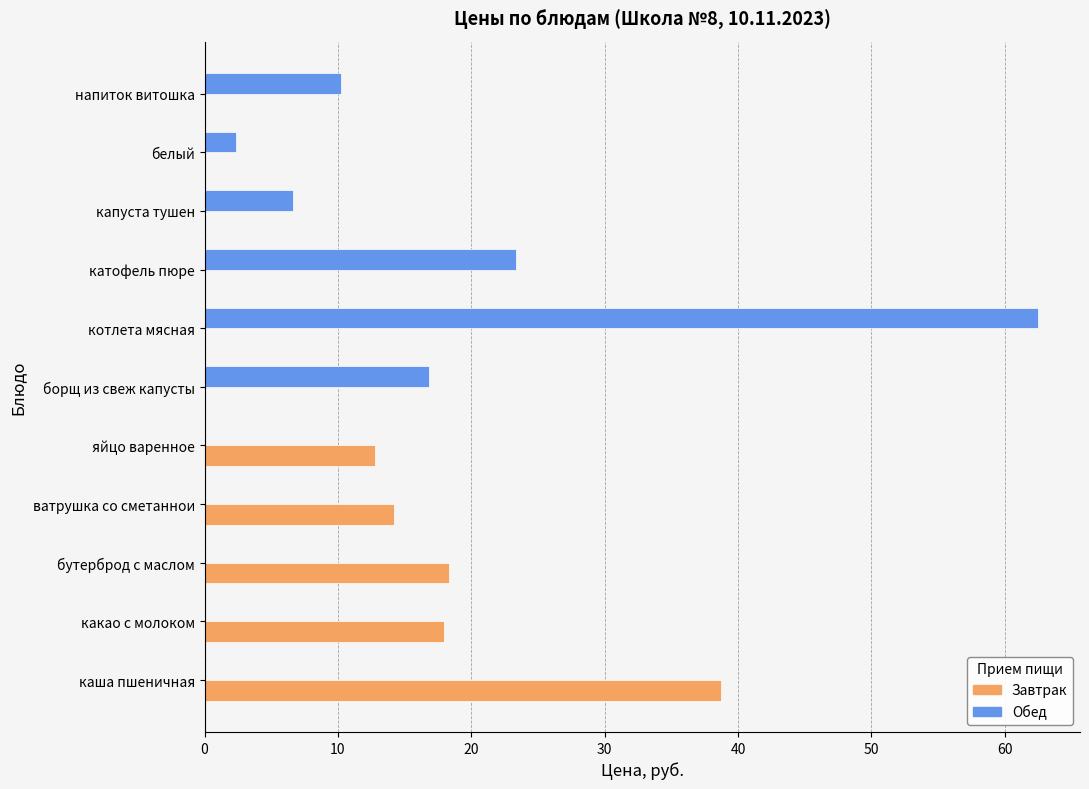

Is the value of Завтрак at котлета мясная greater than the value of Обед at белый?

No